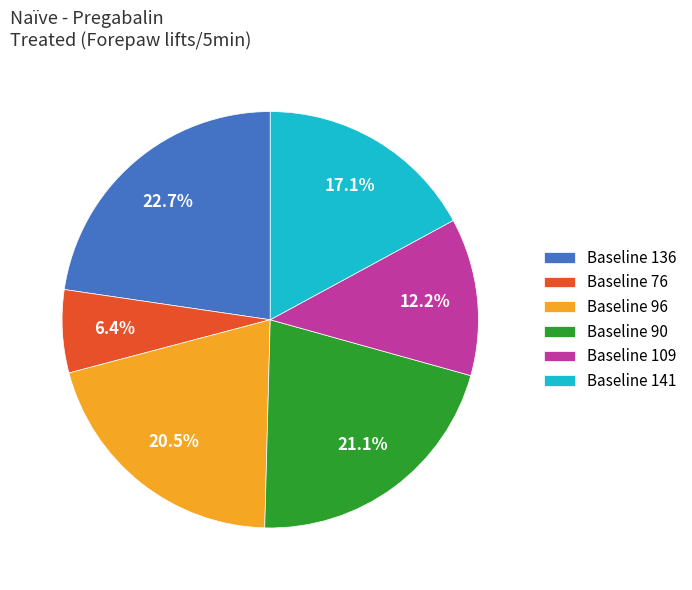

What portion of the pie excludes Baseline 109?

87.8%